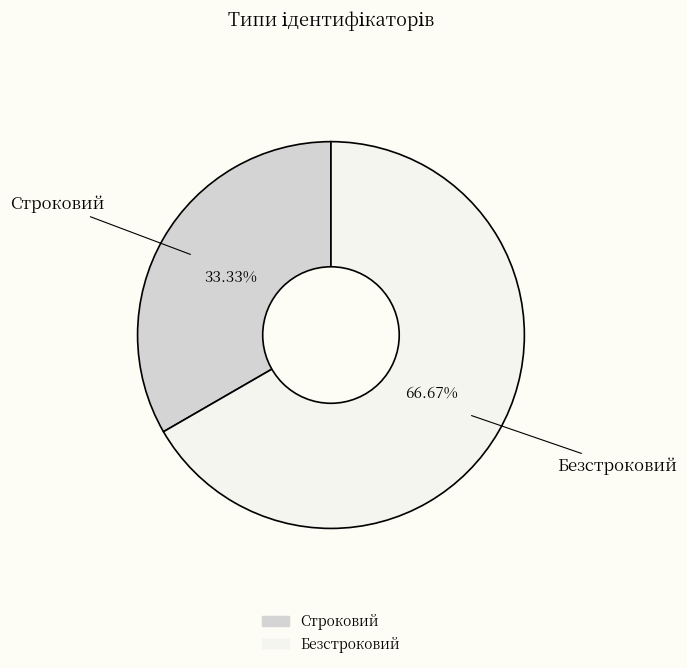

Which category has the smallest portion of the pie?

Строковий